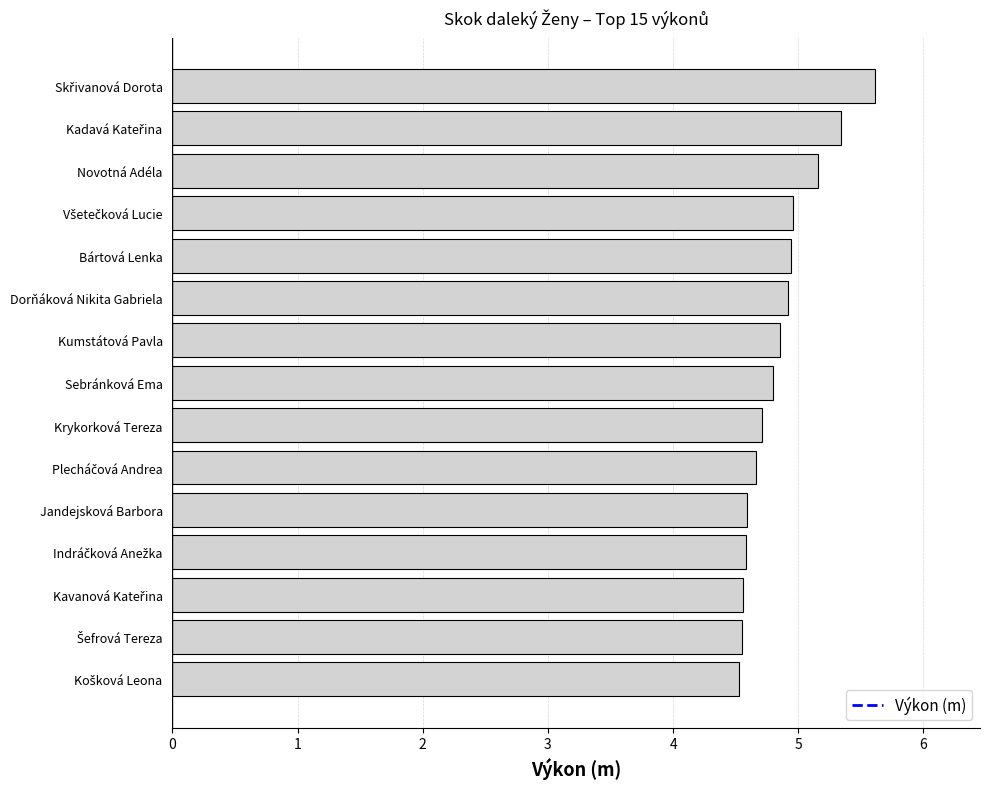

What is the ratio of the value at Novotná Adéla to the value at Dorňáková Nikita Gabriela?

1.0